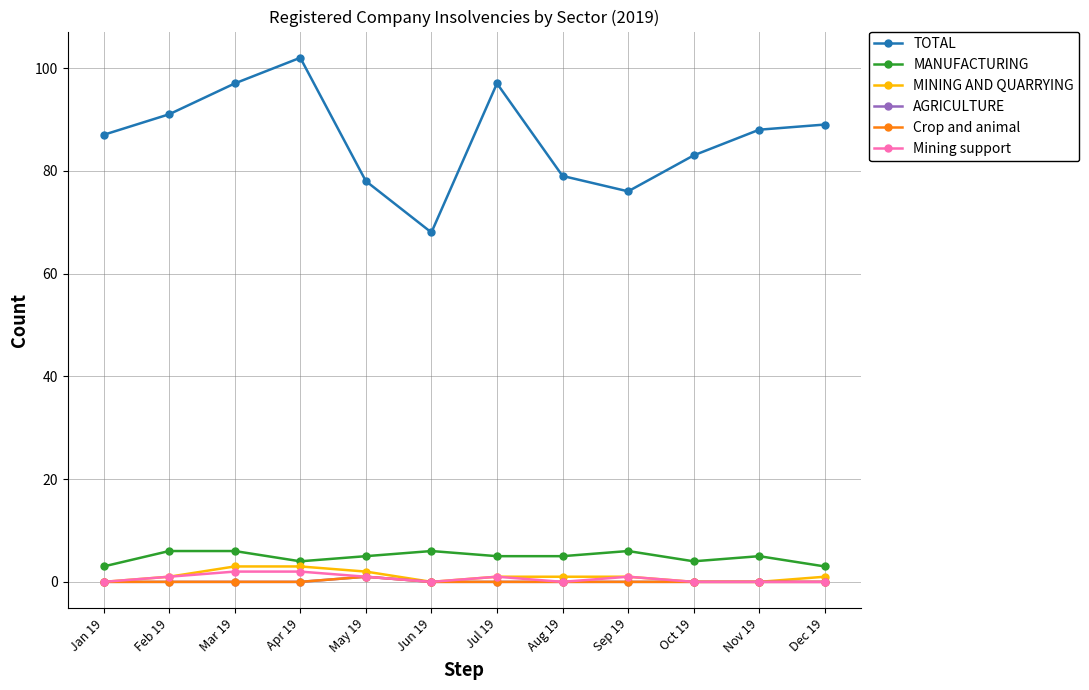

What is the maximum value for MANUFACTURING?

6